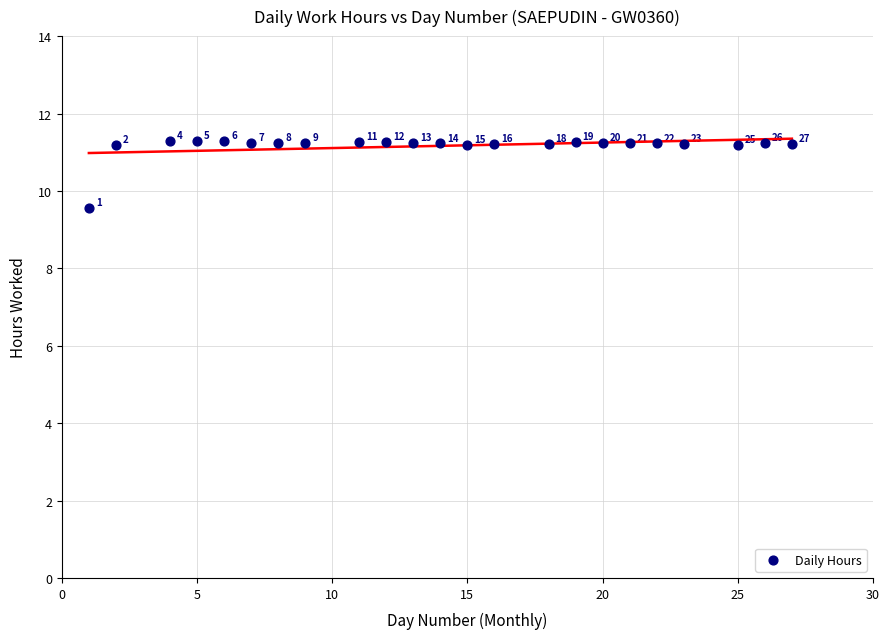

What Y value in the scatter plot is closest to 10?

9.6